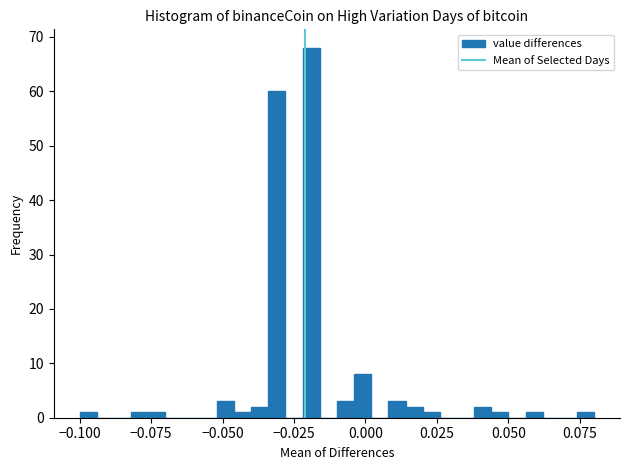

Read against the x-axis, roughly where is the centre of the tallest bar?

-0.020